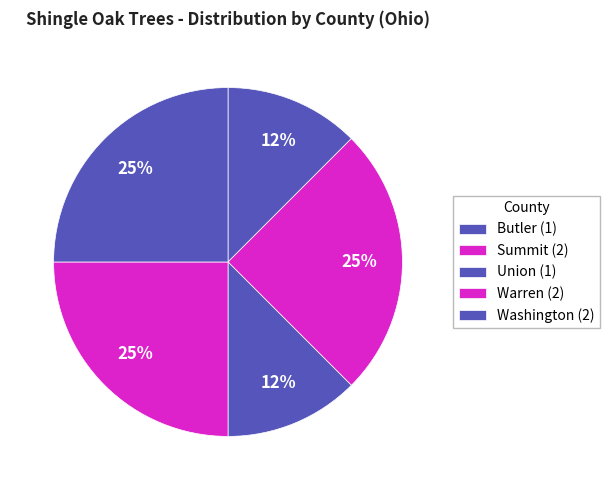

How many segments does this pie chart have?

5